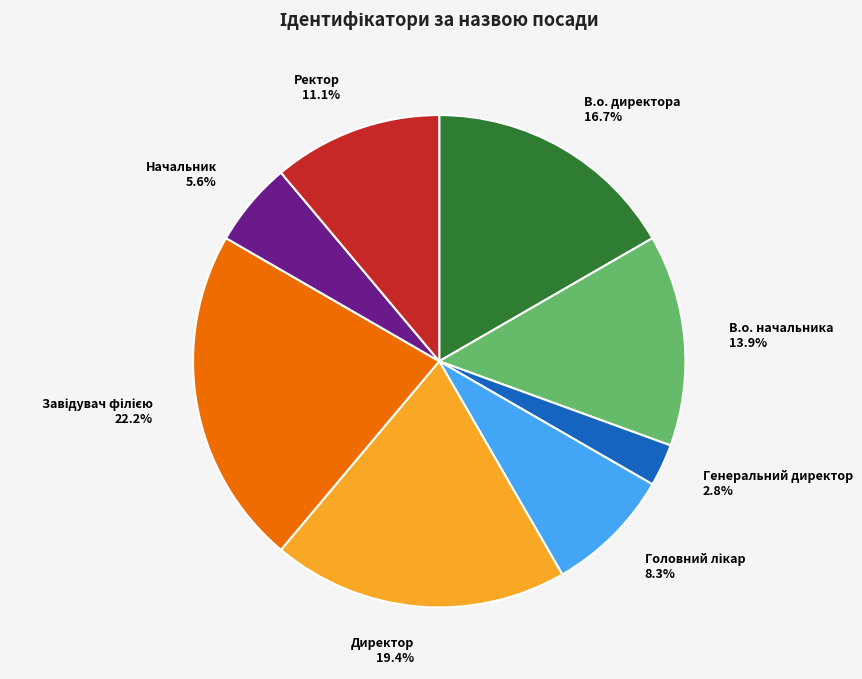

The В.о. начальника slice represents 3% of the pie. True or false?

False